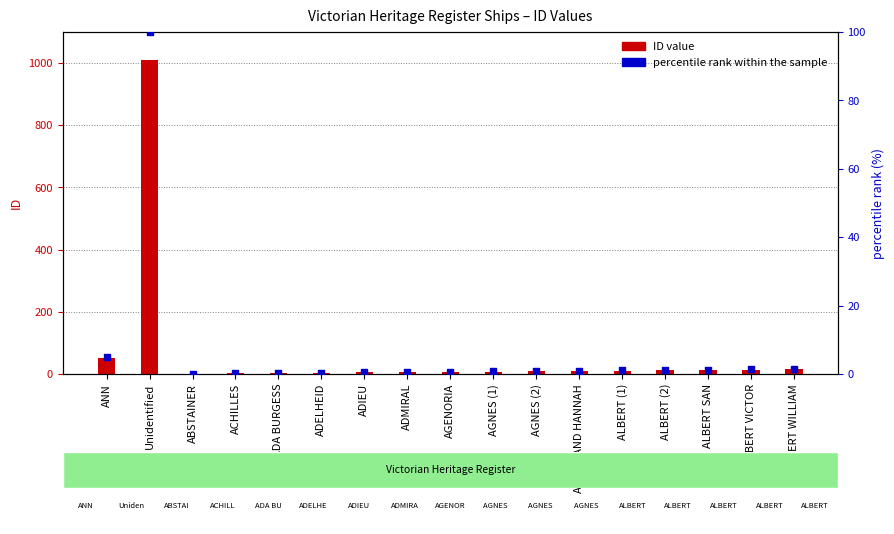

What is the total value across all series at ALBERT SAN?

14.3